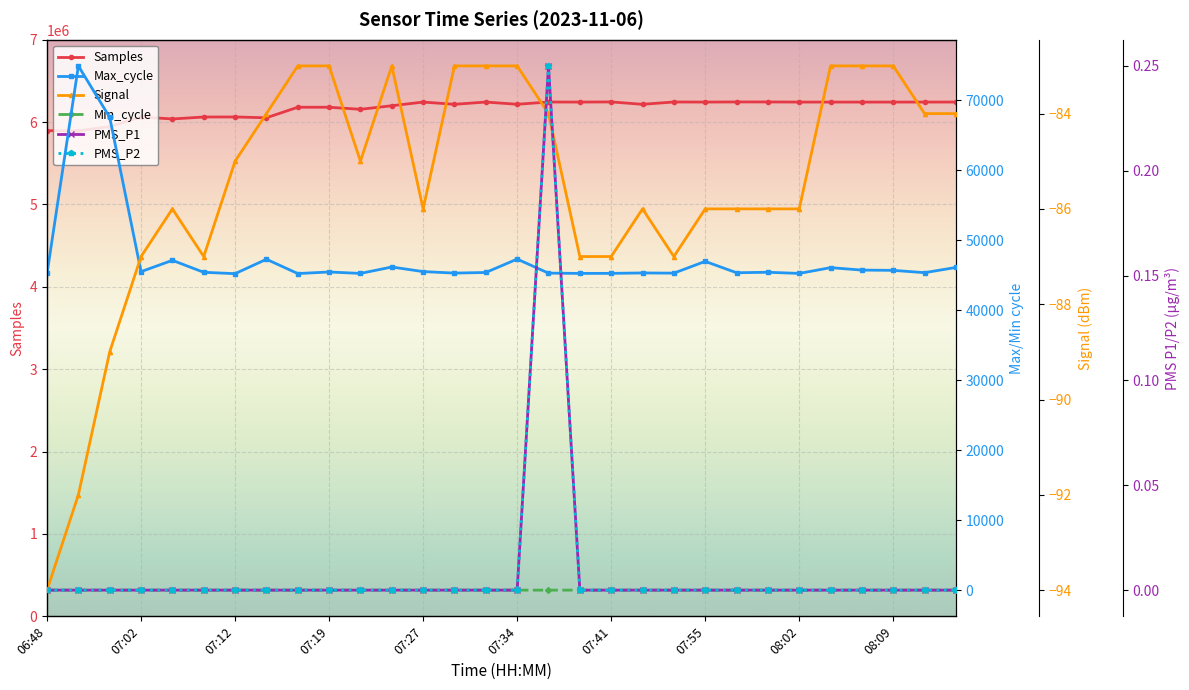

What is the spread (max minus min) of values at 22?

6244679.0